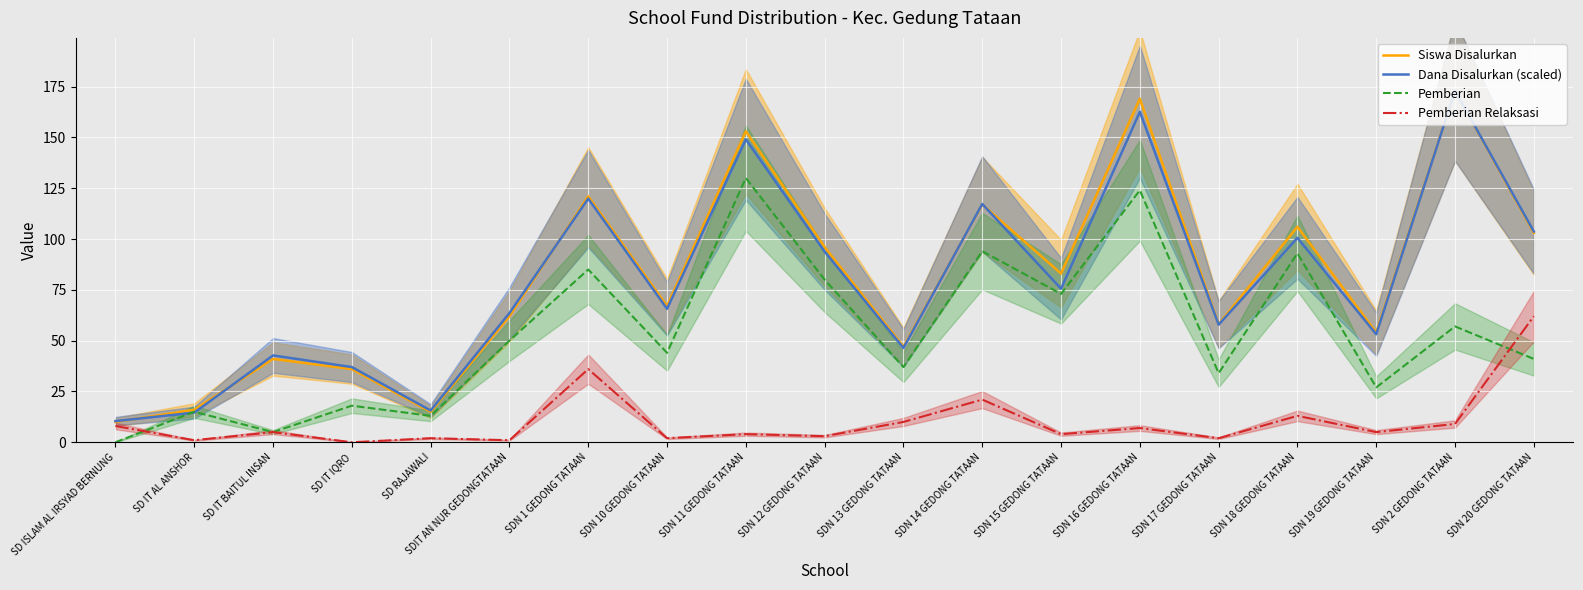

True or false: Siswa Disalurkan has more than 0 interior local peaks.

True